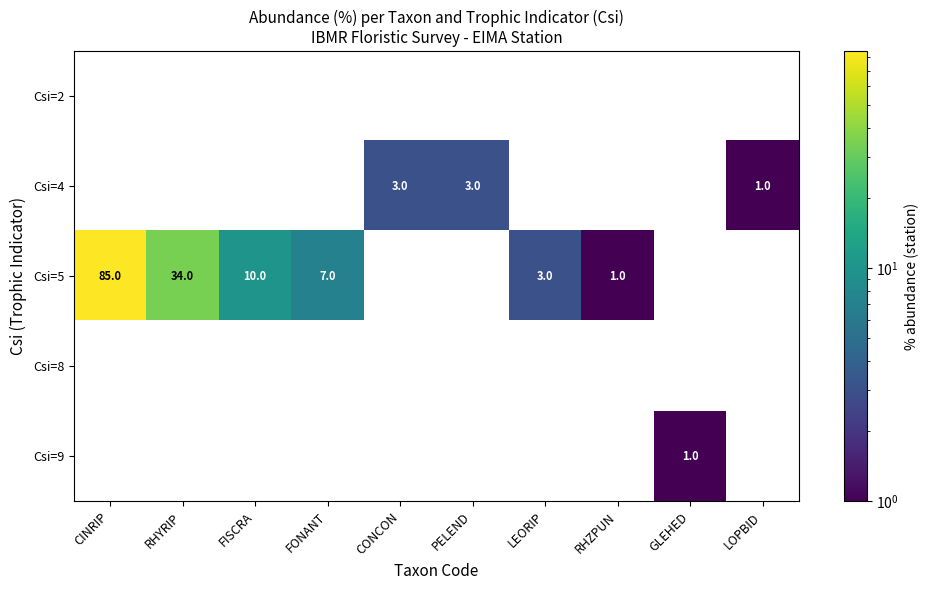

Is it true that Csi=9 equals 0 at RHYRIP?

True